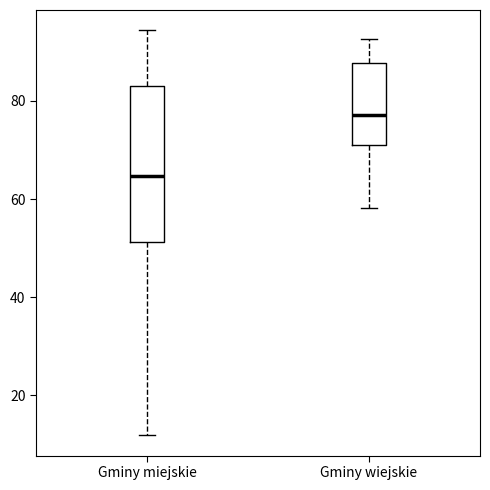

Which box's median line is the lowest?

Gminy miejskie